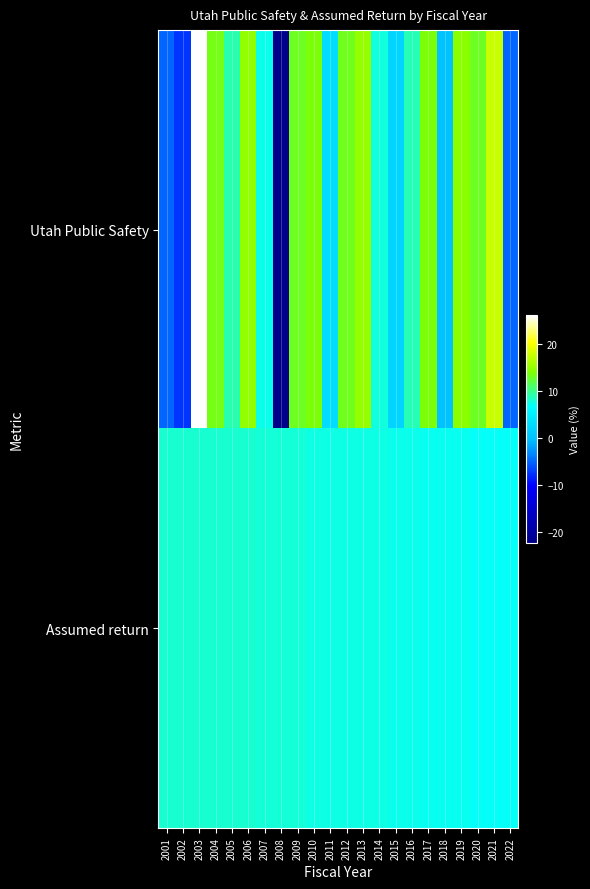

At which category does the chart reach its peak across all series?

2003